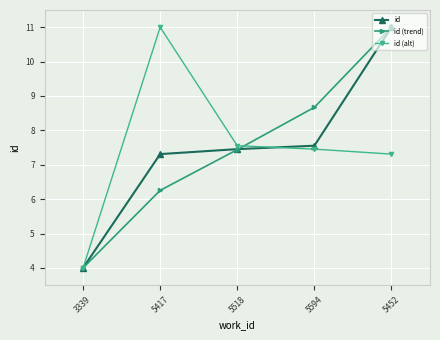

True or false: id (trend) has a value of 8.7 at 5594.

True